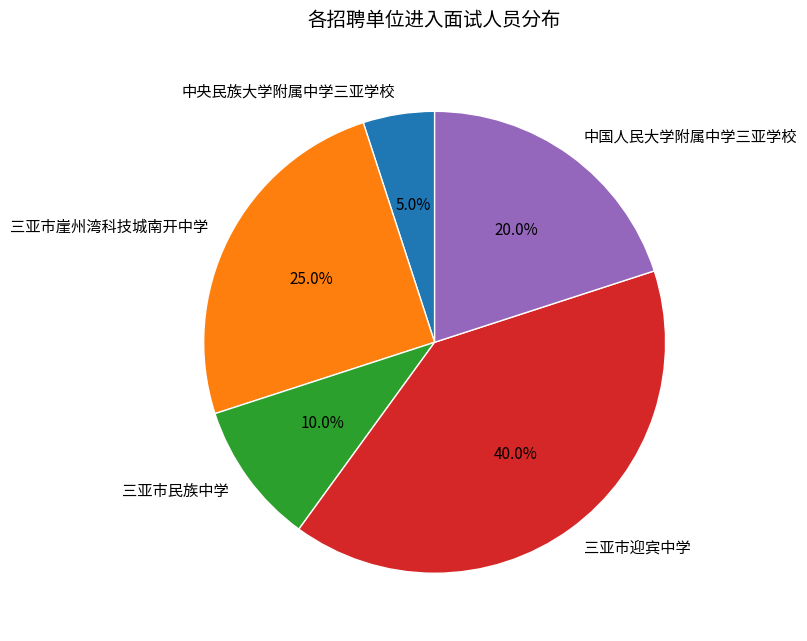

Combined, do 中国人民大学附属中学三亚学校 and 三亚市迎宾中学 account for over 50%?

Yes